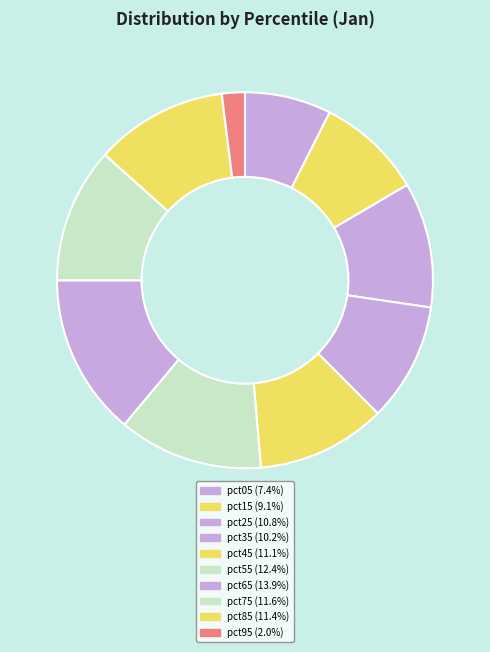

The pct05 slice represents 13% of the pie. True or false?

False